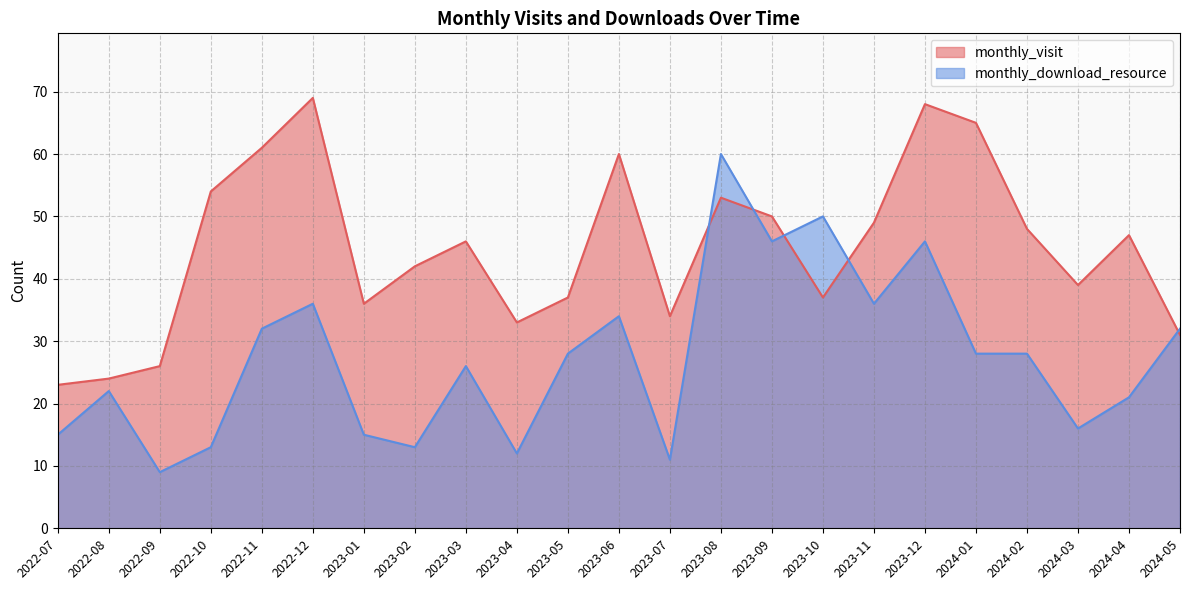

Which has a higher value, 2023-05 or 2024-01?

2024-01